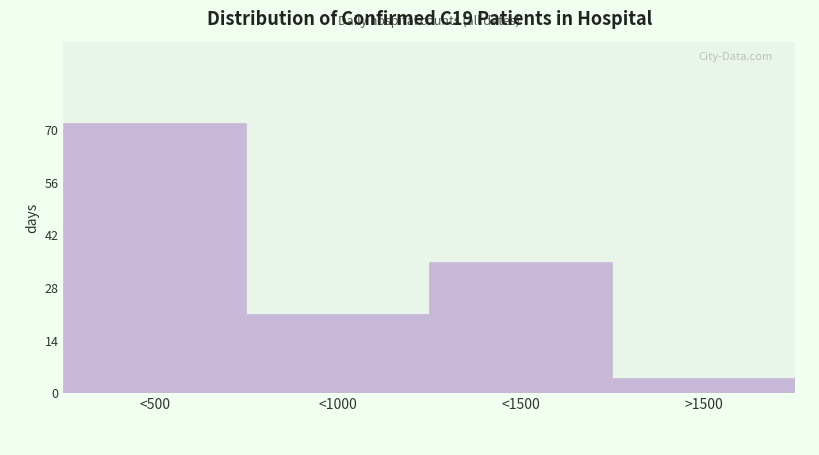

Reading left to right, what are all the values shown in this chart?

<500=72	<1000=21	<1500=35	>1500=4